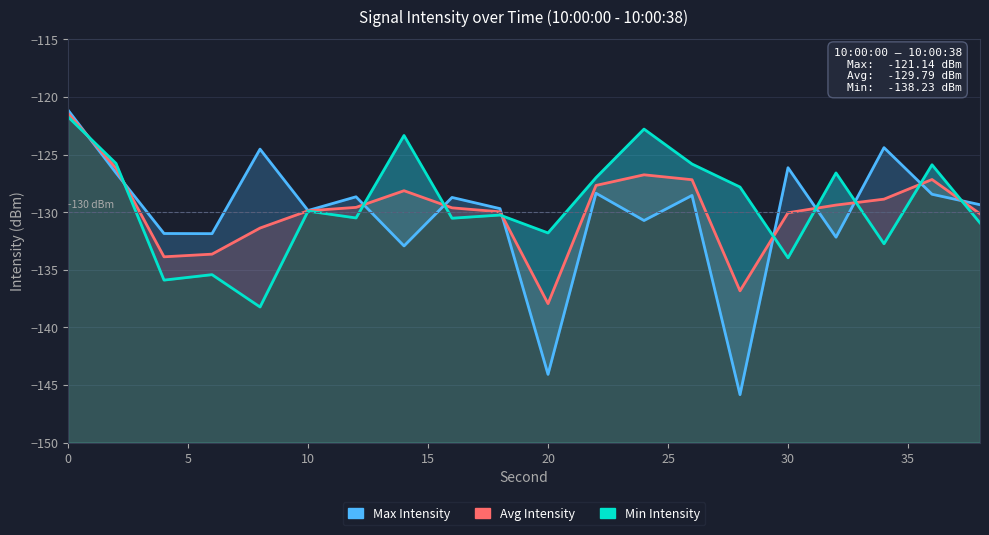

Is it true that Min Intensity equals -84.1 at 13?

False